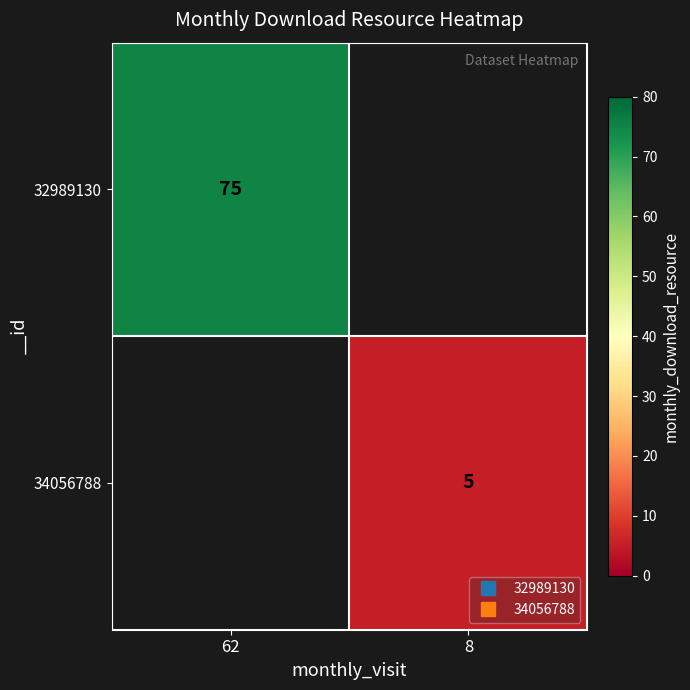

What is the highest value of the 32989130 series?

75.0